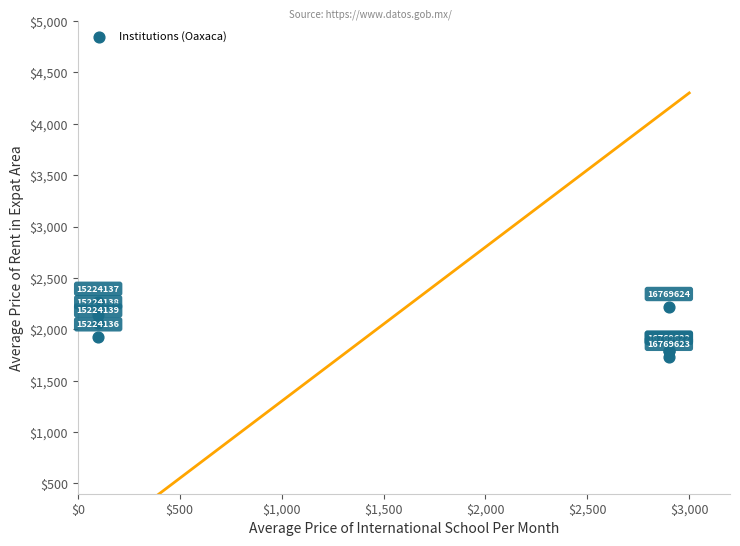

What Y value in the scatter plot is closest to 2002?

2059.2